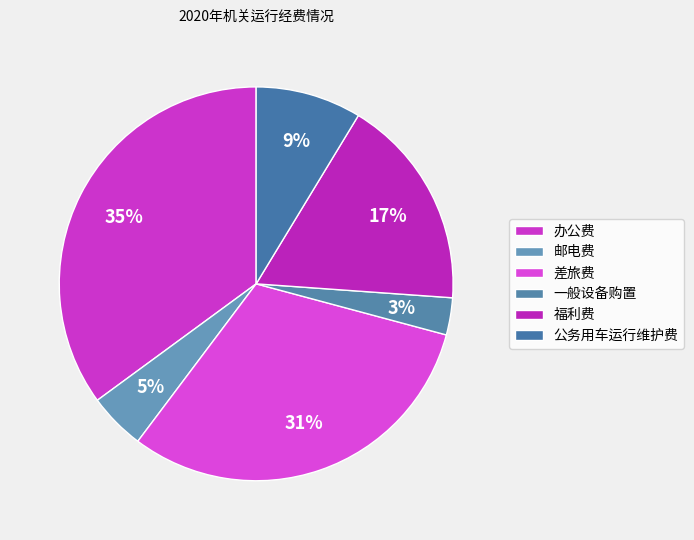

What portion of the pie excludes 办公费?

64.9%